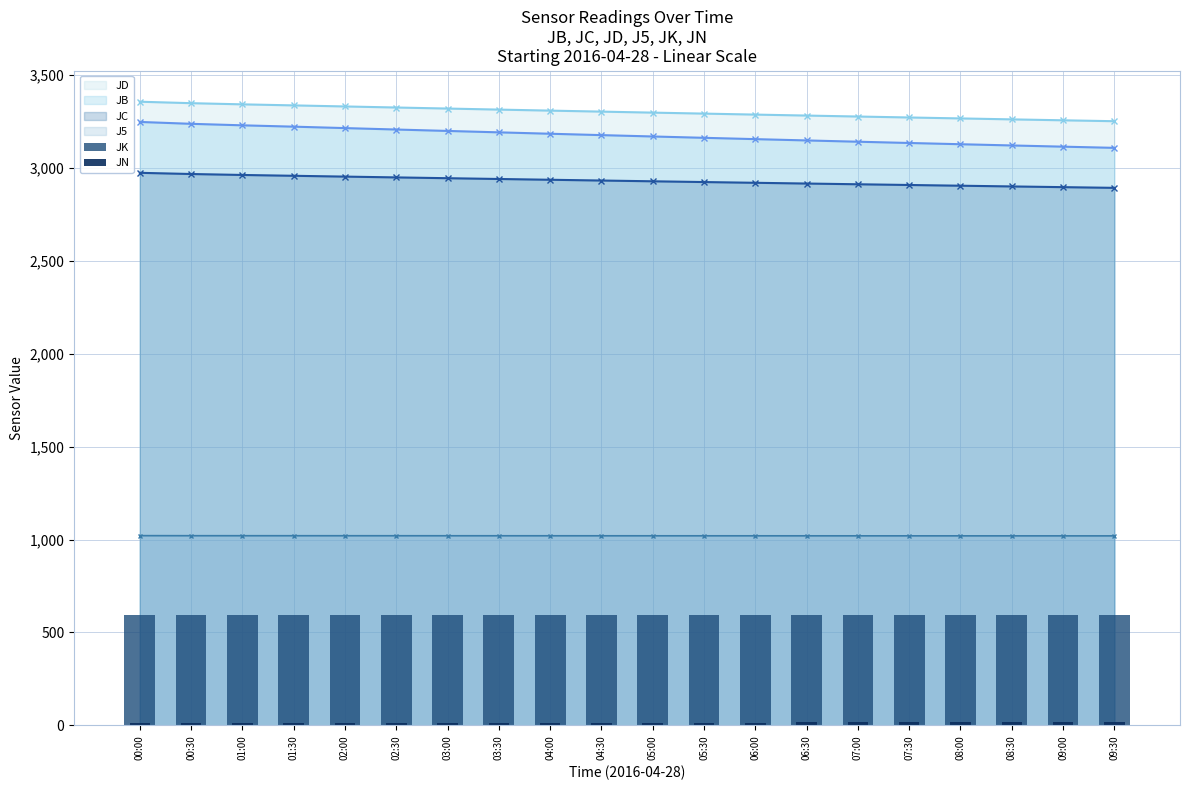

At which label does JK reach its minimum?

09:30